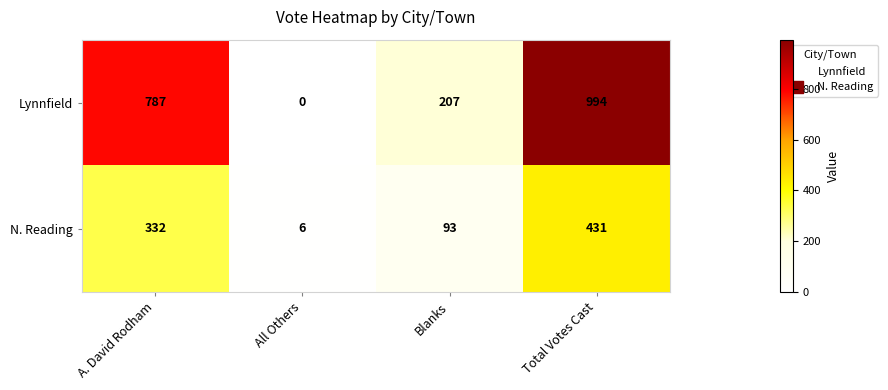

At A. David Rodham, list the series in order from largest to smallest.

Lynnfield, N. Reading